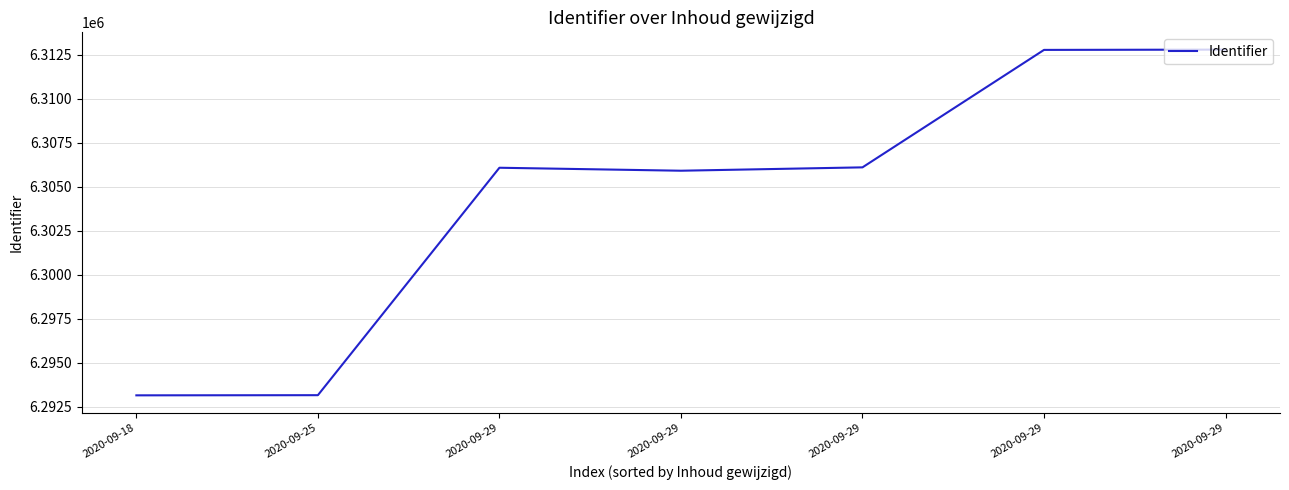

What is the difference between the maximum and minimum values?

19644